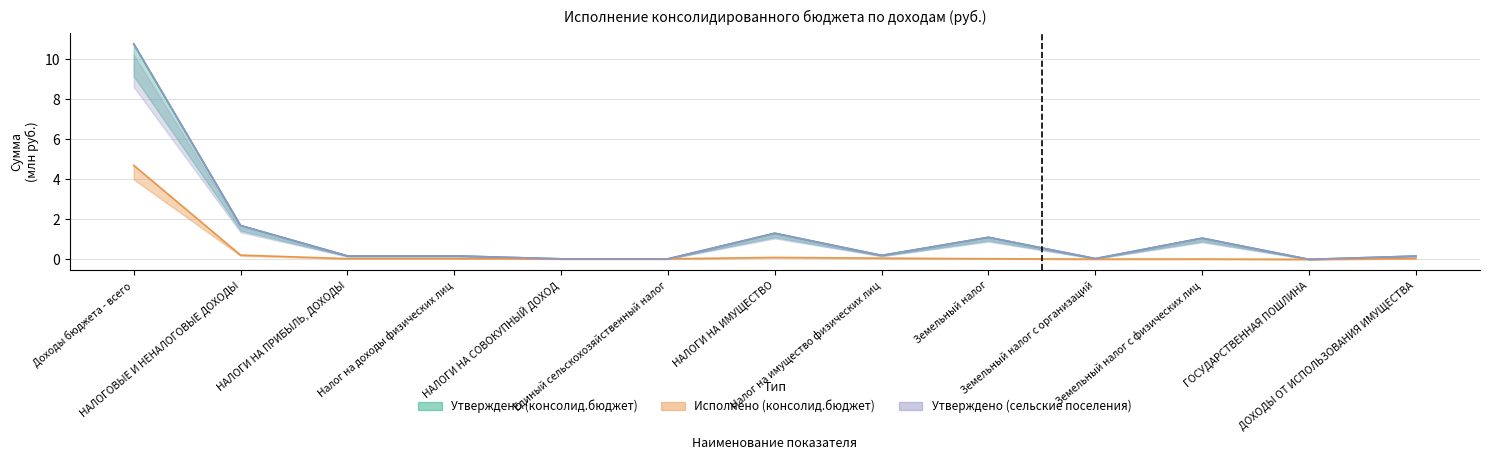

True or false: Утверждено (бюджет субъекта) has more than 0 points higher than both neighbors.

True